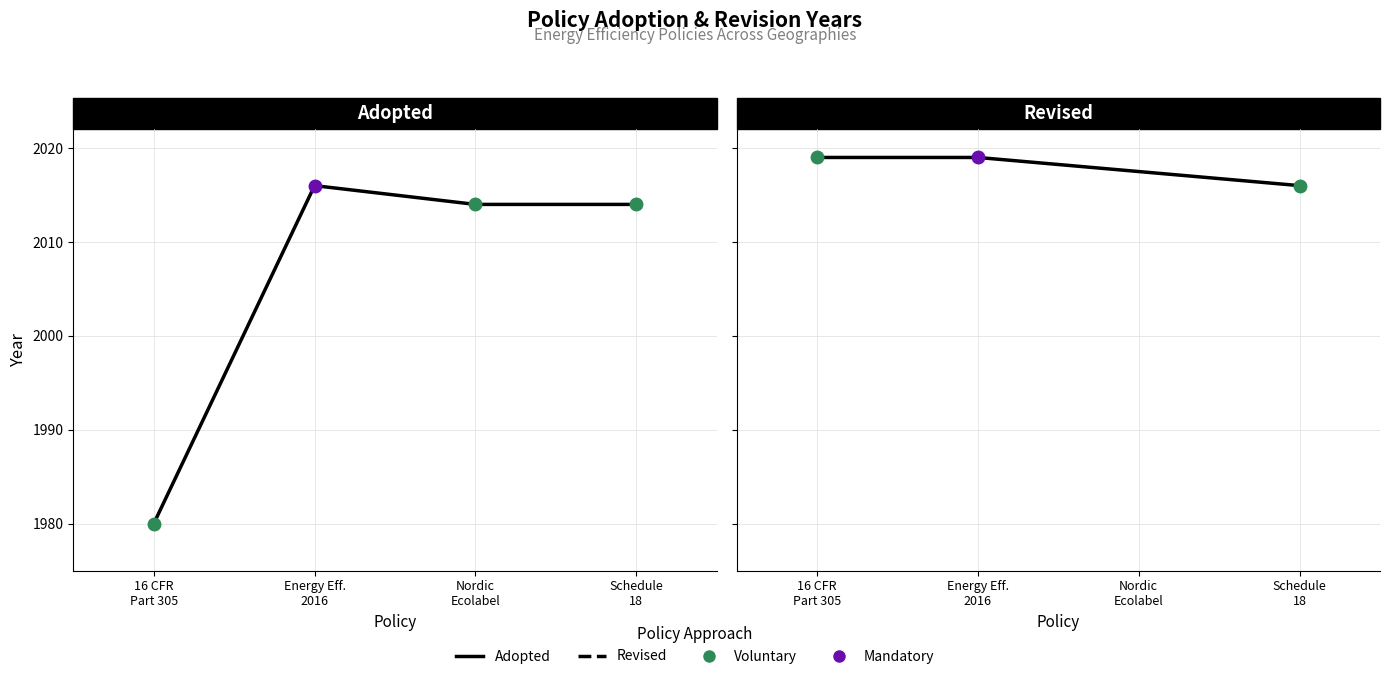

Where is the first local maximum?

Energy Eff. 2016